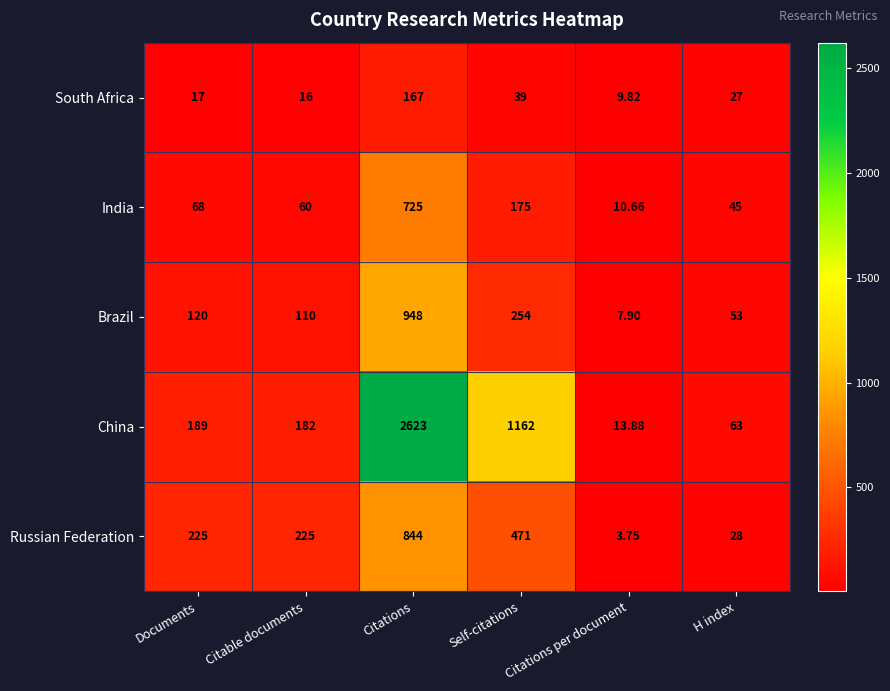

What is the spread (max minus min) of values at H index?

36.0